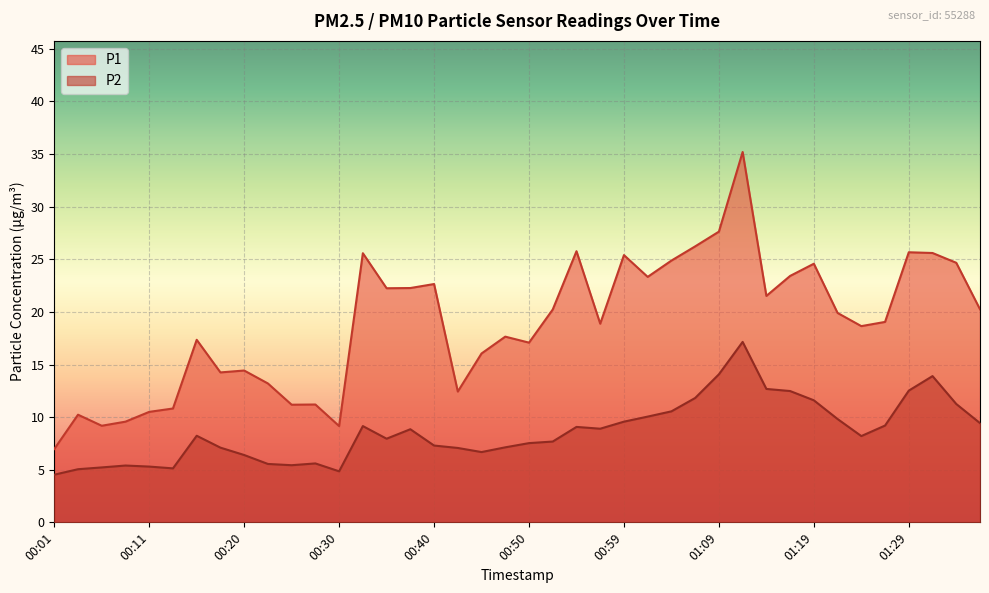

What are all the series names shown in the legend?

P1, P2